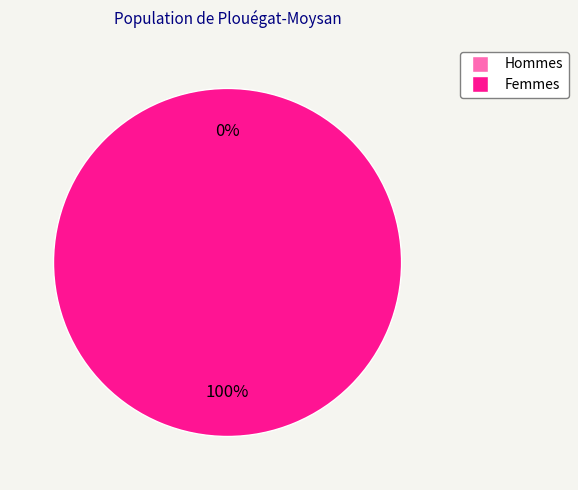

To the nearest percent, what is the difference between the largest and smallest slice percentages?

100%